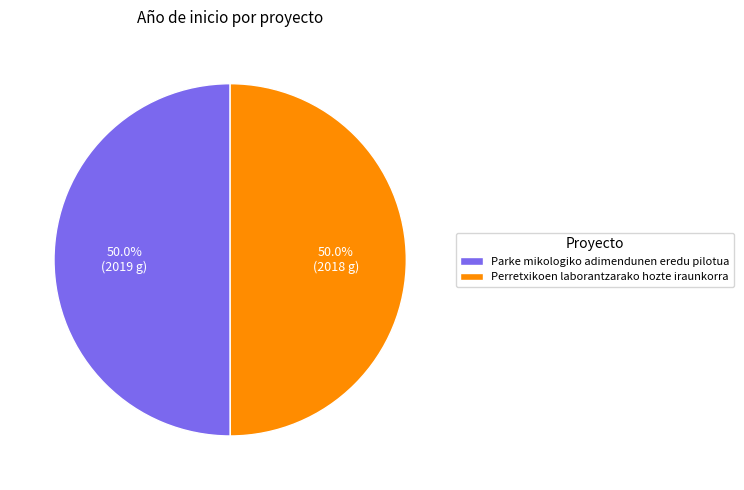

What is the total percentage of Perretxikoen laborantzarako hozte iraunkorra and Parke mikologiko adimendunen eredu pilotua?

100.0%